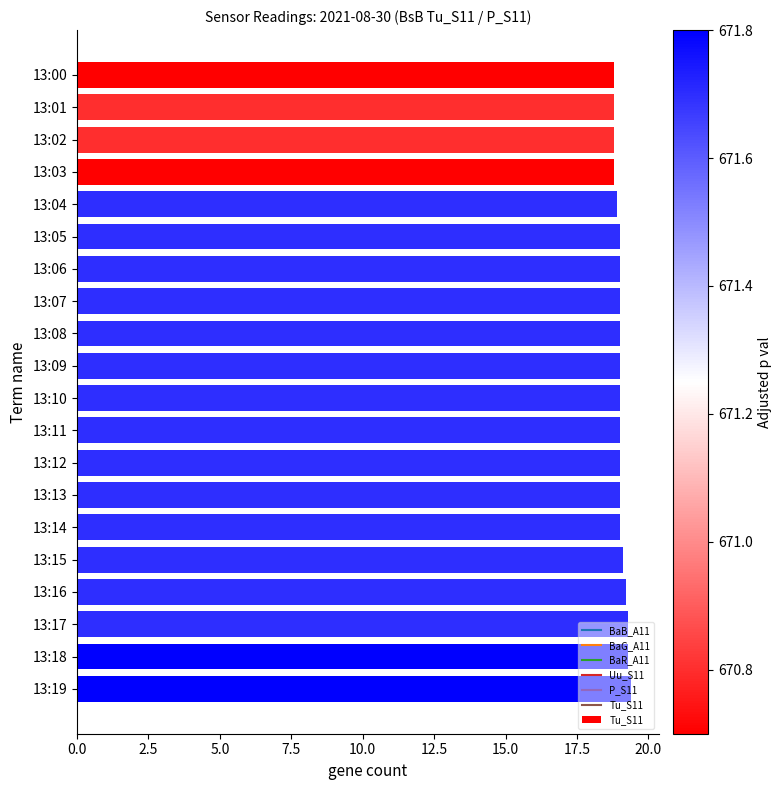

Count the number of categories in the chart.

20